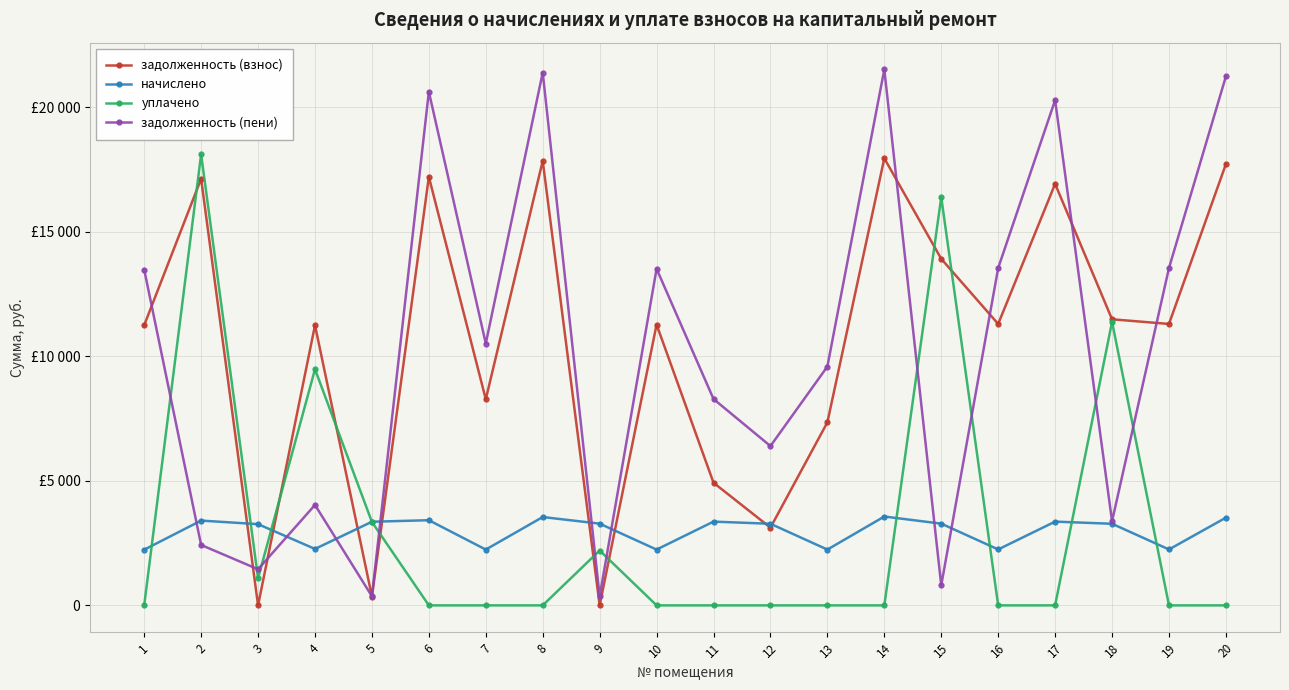

At how many categories does at least one series exceed 11996?

11